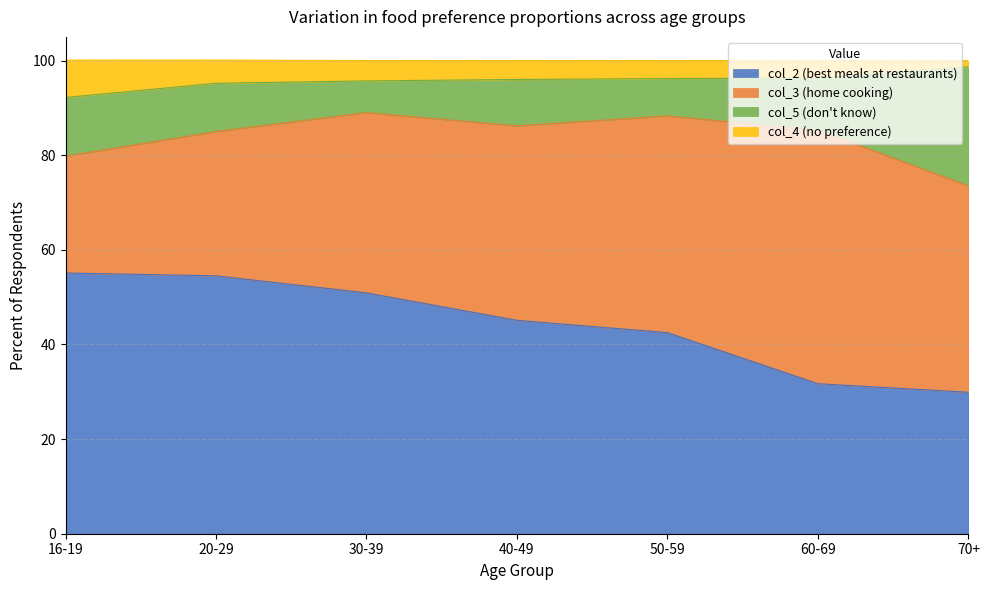

What is the label of the 1st point from the left?

16-19